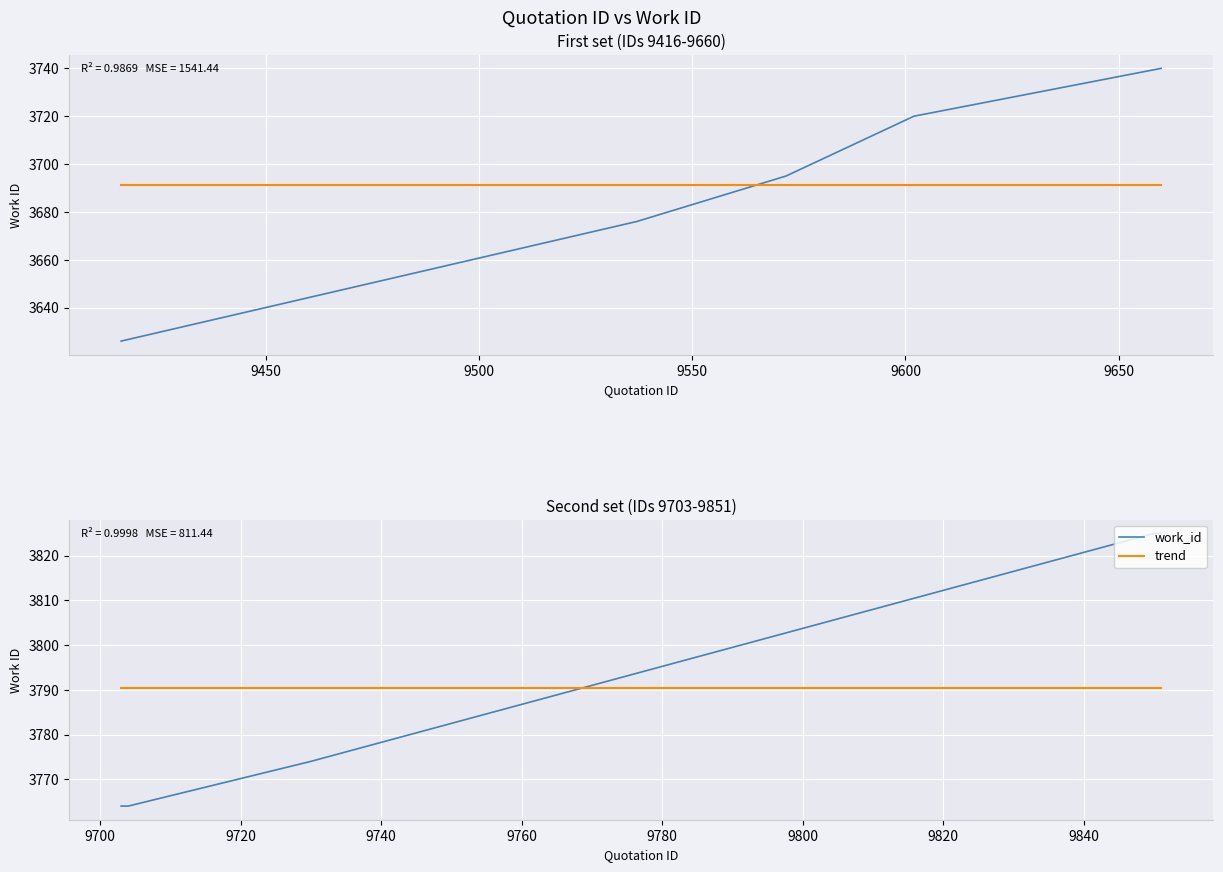

What are all the series names shown in the legend?

work_id, trend